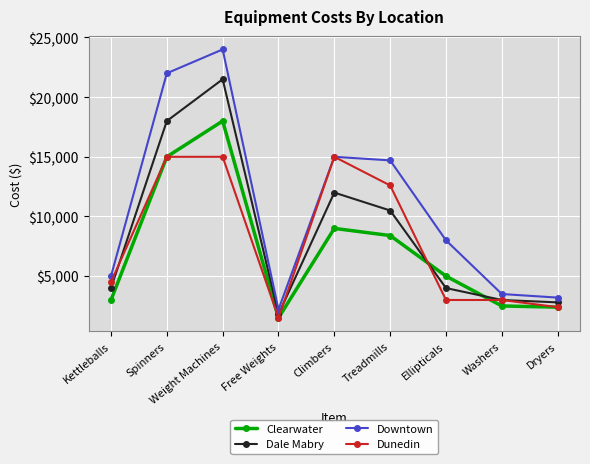

True or false: Clearwater has a value of 2500 at Washers.

True